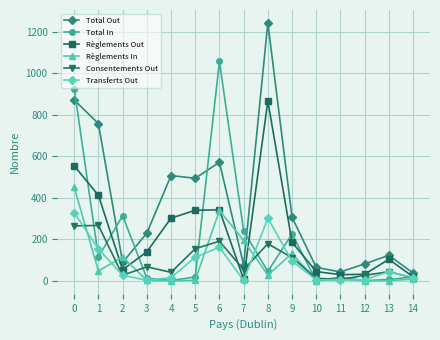

What is the greatest value displayed?

1242